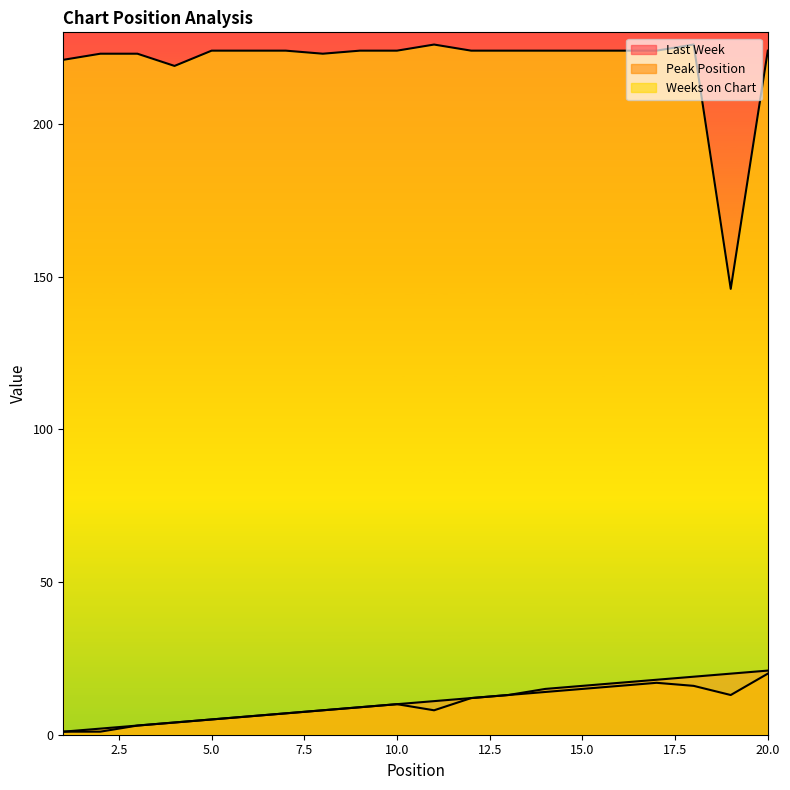

What is the value of the Last Week point at the 18th from the left?

19